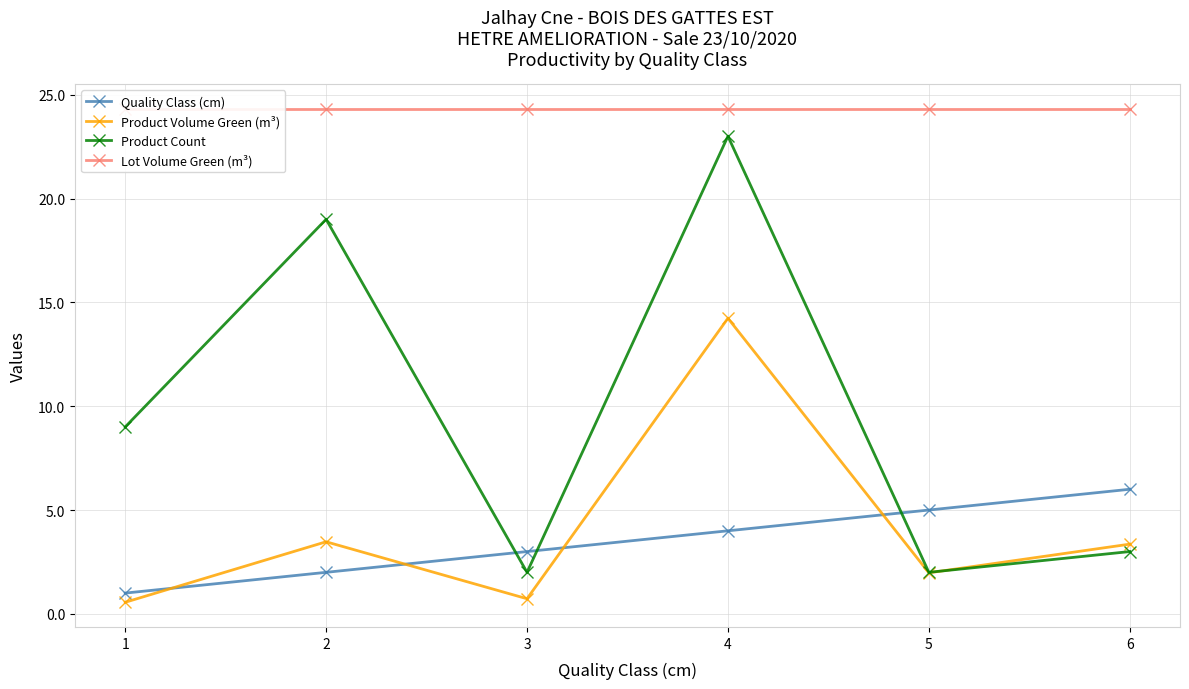

Where is the first local maximum for Product Count?

2